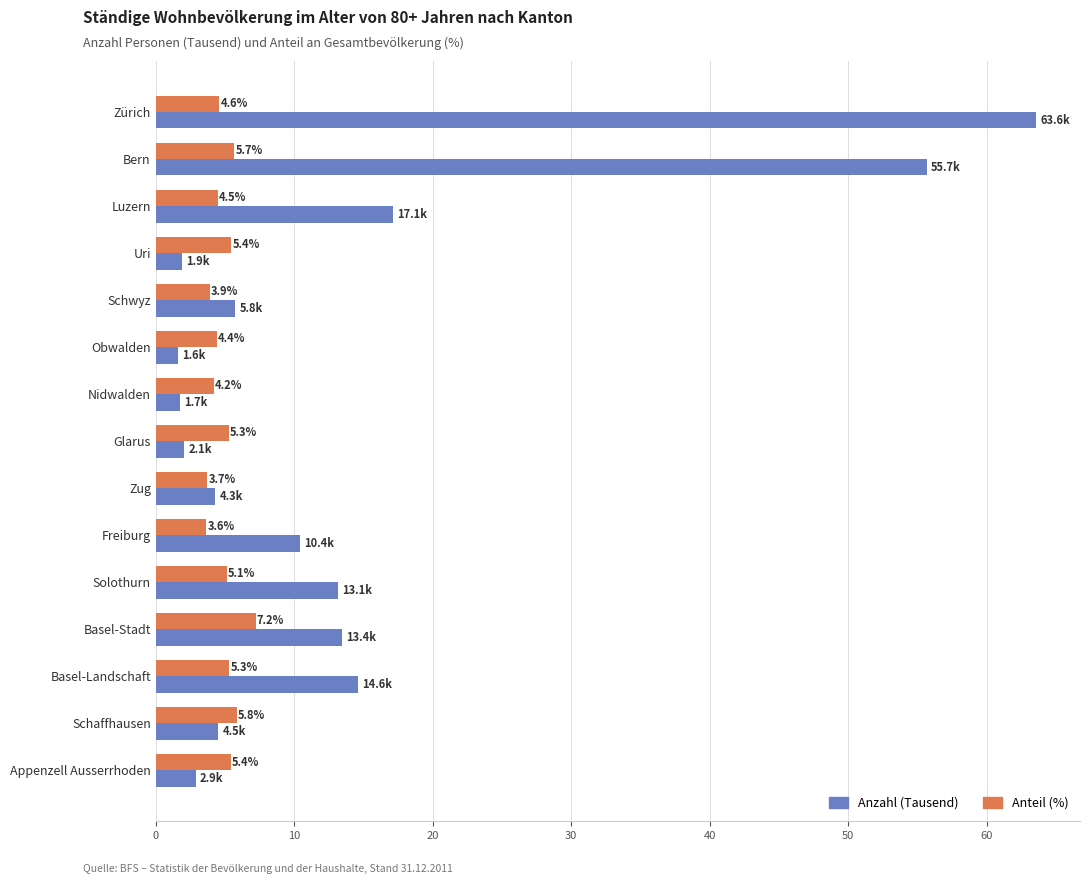

Which series has the largest range (max minus min)?

Anzahl (Tausend)